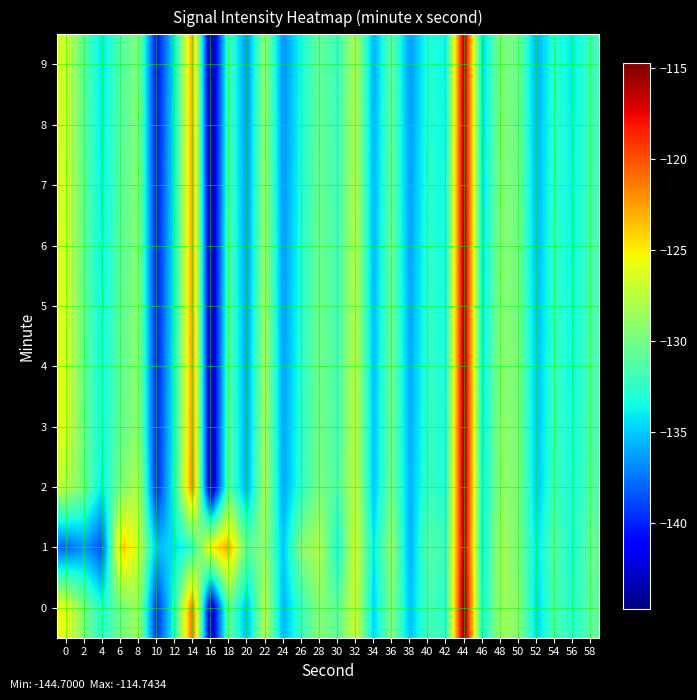

Reading right to left, list all the values displayed in this chart.

0: 58=-130.9	56=-133.0	54=-131.5	52=-134.7	50=-129.2	48=-128.5	46=-133.6	44=-114.7	42=-132.7	40=-131.7	38=-135.3	36=-129.5	34=-134.8	32=-126.7	30=-130.9	28=-129.3	26=-132.1	24=-135.6	22=-127.8	20=-135.5	18=-130.5	16=-143.6	14=-120.8	12=-132.8	10=-139.7	8=-128.3	6=-130.2	4=-133.1	2=-129.8	0=-125.7
1: 58=-130.5	56=-133.4	54=-131.1	52=-134.3	50=-129.7	48=-128.1	46=-134.2	44=-115.6	42=-132.3	40=-130.9	38=-135.8	36=-128.7	34=-134.1	32=-126.5	30=-133.2	28=-127.8	26=-129.4	24=-135.1	22=-128.9	20=-131.2	18=-122.9	16=-125.0	14=-132.3	12=-134.3	10=-135.5	8=-126.6	6=-123.7	4=-138.6	2=-136.6	0=-138.0
2: 58=-131.3	56=-133.4	54=-132.0	52=-135.1	50=-129.6	48=-128.9	46=-134.1	44=-115.2	42=-133.1	40=-132.2	38=-135.7	36=-130.0	34=-135.2	32=-127.2	30=-131.4	28=-129.8	26=-132.6	24=-136.1	22=-128.2	20=-136.0	18=-131.0	16=-144.0	14=-121.3	12=-133.2	10=-140.1	8=-127.6	6=-129.8	4=-134.1	2=-130.2	0=-127.5
3: 58=-131.4	56=-133.5	54=-132.1	52=-135.2	50=-129.7	48=-129.0	46=-134.2	44=-115.3	42=-133.2	40=-132.3	38=-135.9	36=-130.1	34=-135.3	32=-127.3	30=-131.5	28=-130.0	26=-132.7	24=-136.2	22=-128.3	20=-136.1	18=-131.0	16=-144.1	14=-121.8	12=-133.4	10=-140.2	8=-128.9	6=-130.7	4=-133.6	2=-130.5	0=-126.1
4: 58=-131.5	56=-133.6	54=-132.2	52=-135.3	50=-129.8	48=-129.1	46=-134.3	44=-115.4	42=-133.3	40=-132.4	38=-136.0	36=-130.2	34=-135.4	32=-127.4	30=-131.6	28=-130.1	26=-132.8	24=-136.3	22=-128.4	20=-136.2	18=-131.1	16=-144.2	14=-121.9	12=-133.5	10=-140.3	8=-129.0	6=-130.8	4=-133.7	2=-130.6	0=-126.2
5: 58=-131.6	56=-133.7	54=-132.3	52=-135.4	50=-129.9	48=-129.2	46=-134.4	44=-115.5	42=-133.4	40=-132.5	38=-136.1	36=-130.3	34=-135.5	32=-127.5	30=-131.7	28=-130.2	26=-132.9	24=-136.4	22=-128.5	20=-136.3	18=-131.2	16=-144.3	14=-122.0	12=-133.6	10=-140.4	8=-129.1	6=-130.9	4=-133.8	2=-130.7	0=-126.3
6: 58=-131.7	56=-133.8	54=-132.4	52=-135.5	50=-130.0	48=-129.3	46=-134.5	44=-115.6	42=-133.5	40=-132.6	38=-136.2	36=-130.4	34=-135.6	32=-127.6	30=-131.8	28=-130.3	26=-133.0	24=-136.5	22=-128.6	20=-136.4	18=-131.3	16=-144.4	14=-122.1	12=-133.7	10=-140.5	8=-129.2	6=-131.0	4=-133.9	2=-130.8	0=-126.4
7: 58=-131.8	56=-133.9	54=-132.5	52=-135.6	50=-130.1	48=-129.4	46=-134.6	44=-115.7	42=-133.6	40=-132.7	38=-136.3	36=-130.5	34=-135.7	32=-127.7	30=-131.9	28=-130.4	26=-133.1	24=-136.6	22=-128.7	20=-136.5	18=-131.4	16=-144.5	14=-122.2	12=-133.8	10=-140.6	8=-129.3	6=-131.1	4=-134.0	2=-130.9	0=-126.5
8: 58=-131.9	56=-134.0	54=-132.6	52=-135.7	50=-130.2	48=-129.5	46=-134.7	44=-115.8	42=-133.7	40=-132.8	38=-136.4	36=-130.6	34=-135.8	32=-127.8	30=-132.0	28=-130.5	26=-133.2	24=-136.7	22=-128.8	20=-136.6	18=-131.5	16=-144.6	14=-122.3	12=-133.9	10=-140.7	8=-129.4	6=-131.2	4=-134.1	2=-131.0	0=-126.6
9: 58=-132.0	56=-134.1	54=-132.7	52=-135.8	50=-130.3	48=-129.6	46=-134.8	44=-115.9	42=-133.8	40=-132.9	38=-136.5	36=-130.7	34=-135.9	32=-127.9	30=-132.1	28=-130.6	26=-133.3	24=-136.8	22=-128.9	20=-136.7	18=-131.6	16=-144.7	14=-122.4	12=-134.0	10=-140.8	8=-129.5	6=-131.3	4=-134.2	2=-131.1	0=-126.7